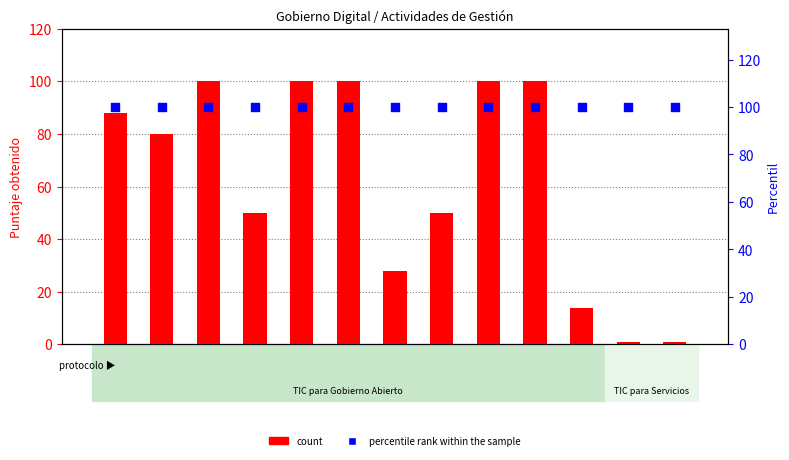

At which category is the sum across all series the highest?

Act_3